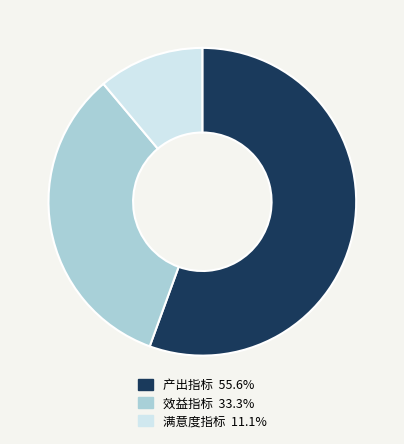

Rank the categories by value from highest to lowest.

产出指标, 效益指标, 满意度指标